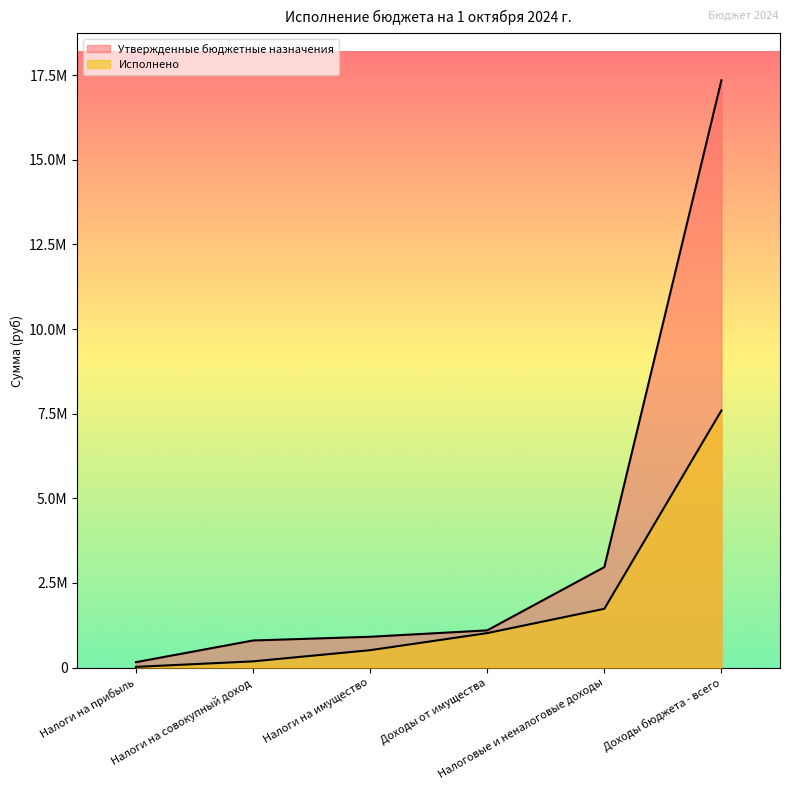

What is the label of the 6th point from the left?

Доходы бюджета - всего